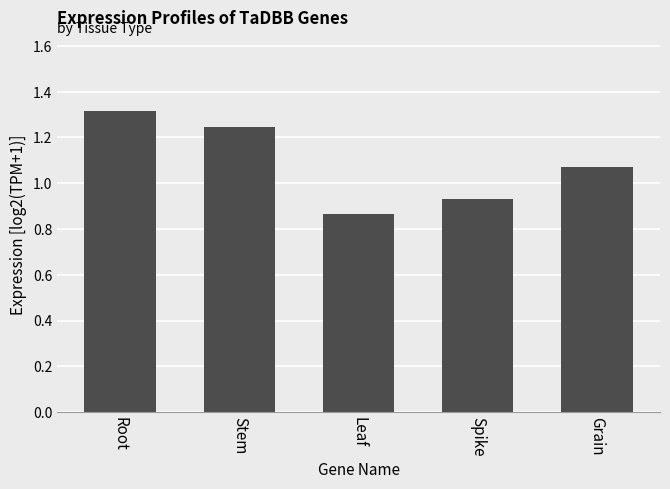

The value at Grain is 1.5. True or false?

False